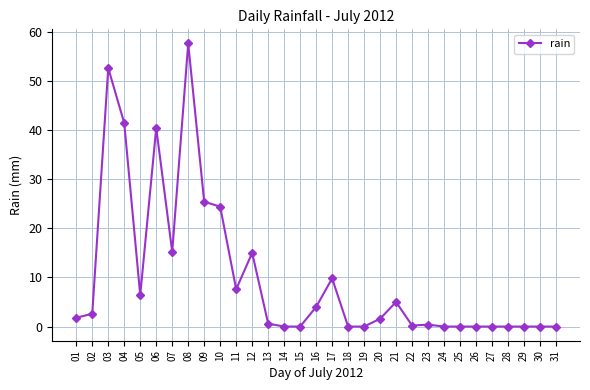

The value at 18 is -31.6. True or false?

False